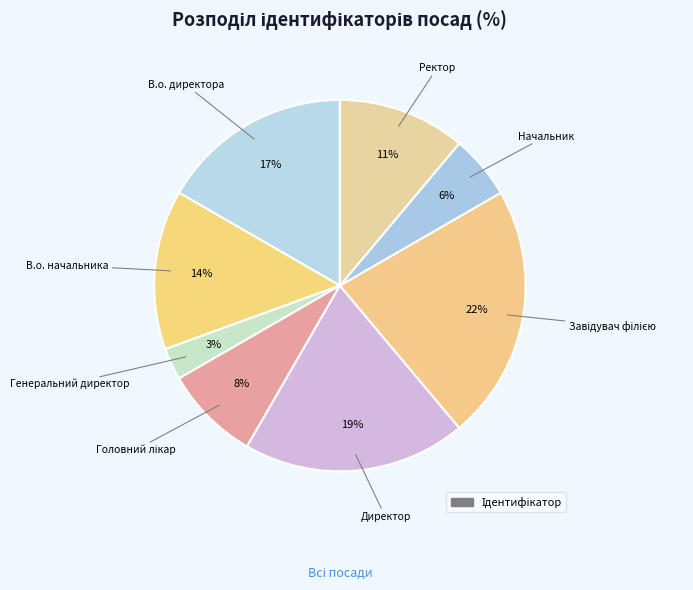

To the nearest percent, what is the difference between the largest and smallest slice percentages?

19%